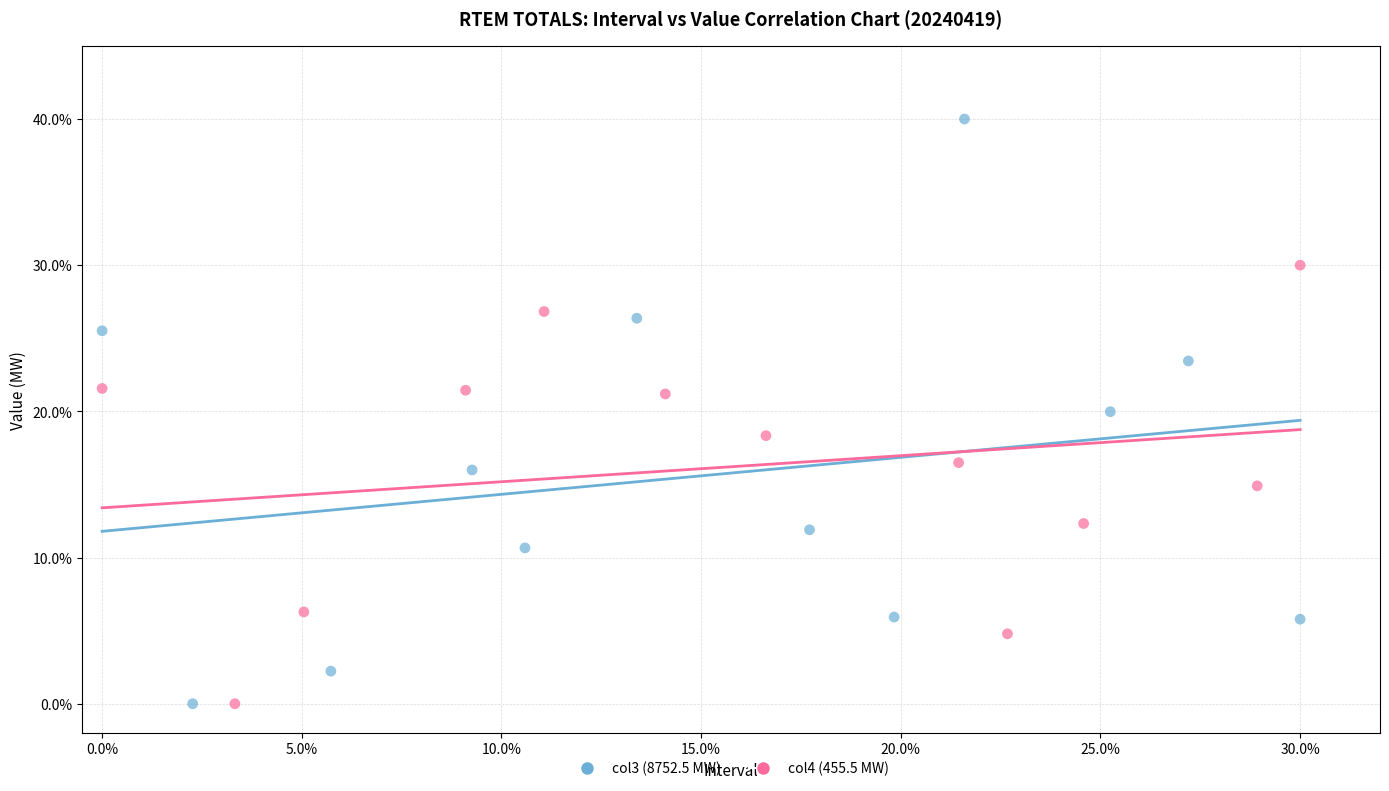

Which series contains the highest Y value?

col3 (8752.5 MW)